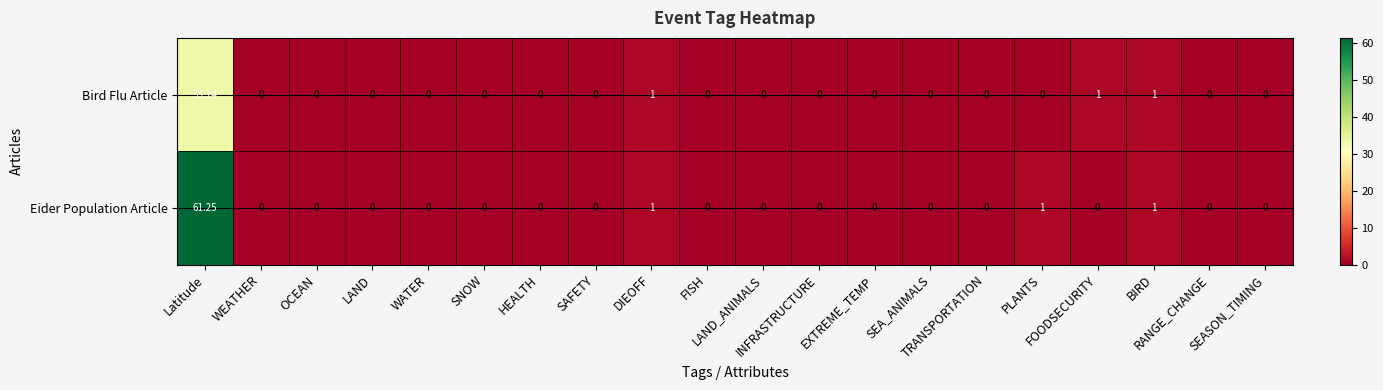

How many distinct data groups are displayed?

2